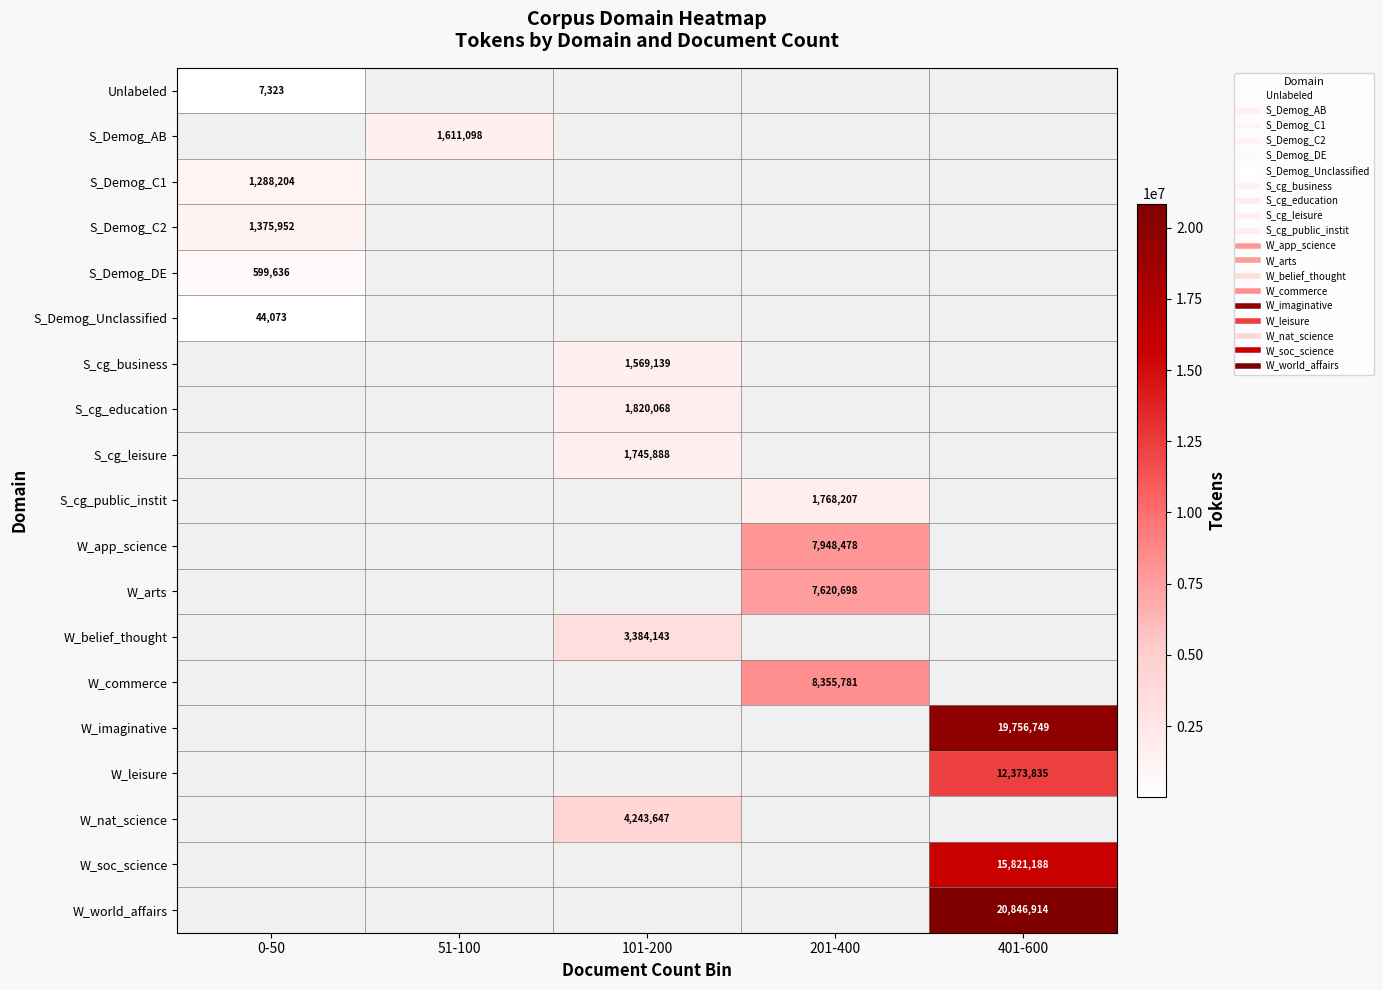

How many categories are shown in the chart?

5